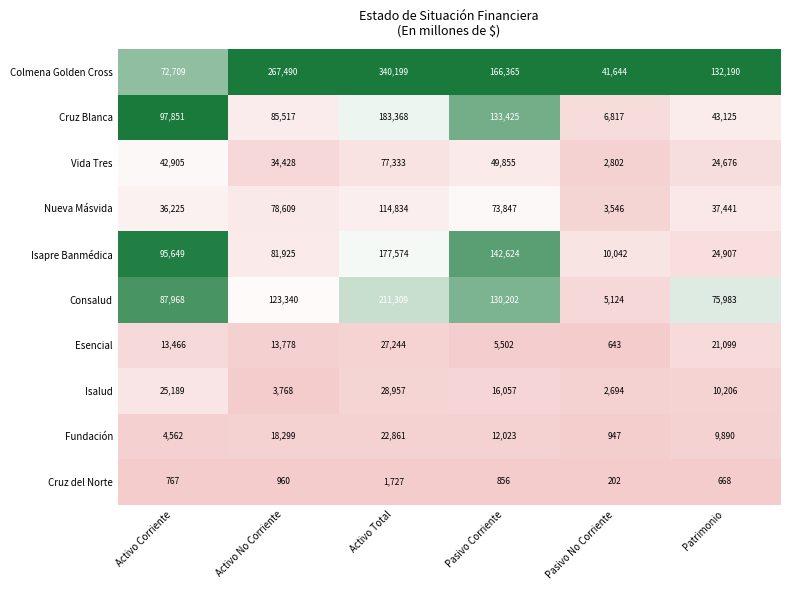

Which series has the largest range (max minus min)?

Colmena Golden Cross